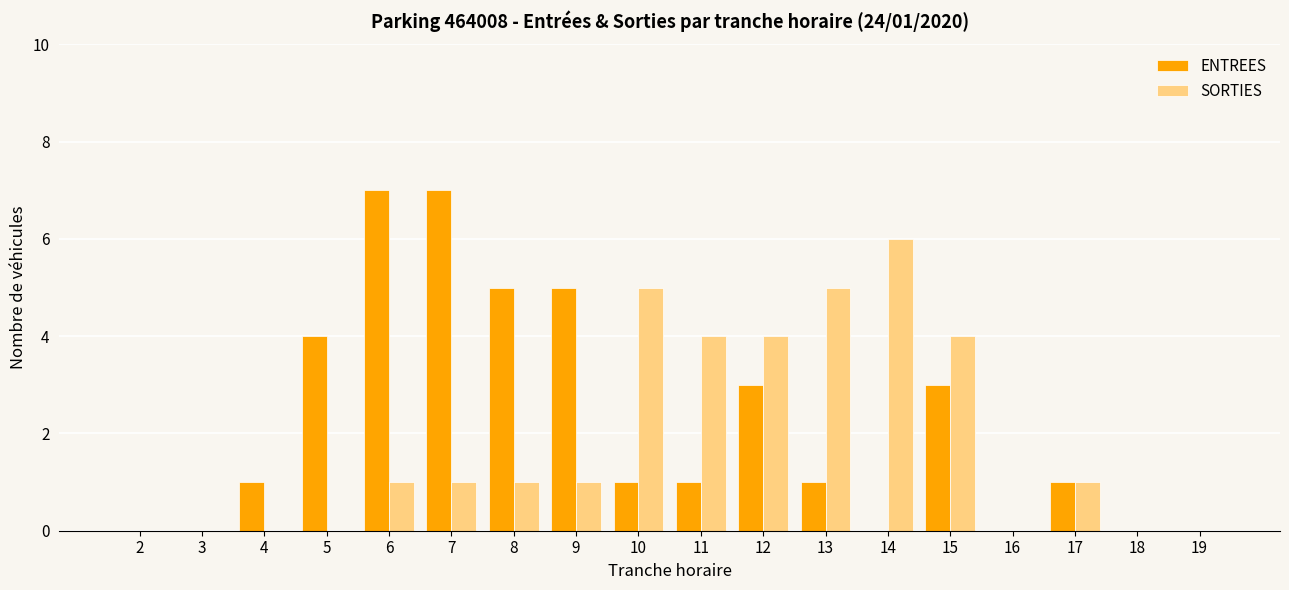

How many series are shown in this chart?

2